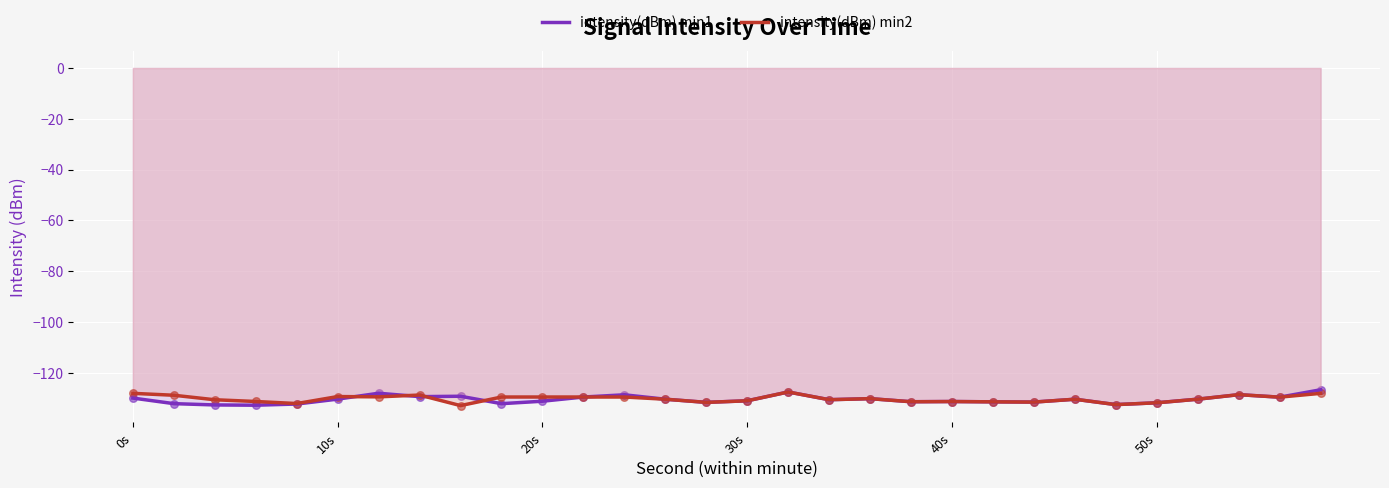

Which series has the largest total across all categories?

intensity(dBm) min2